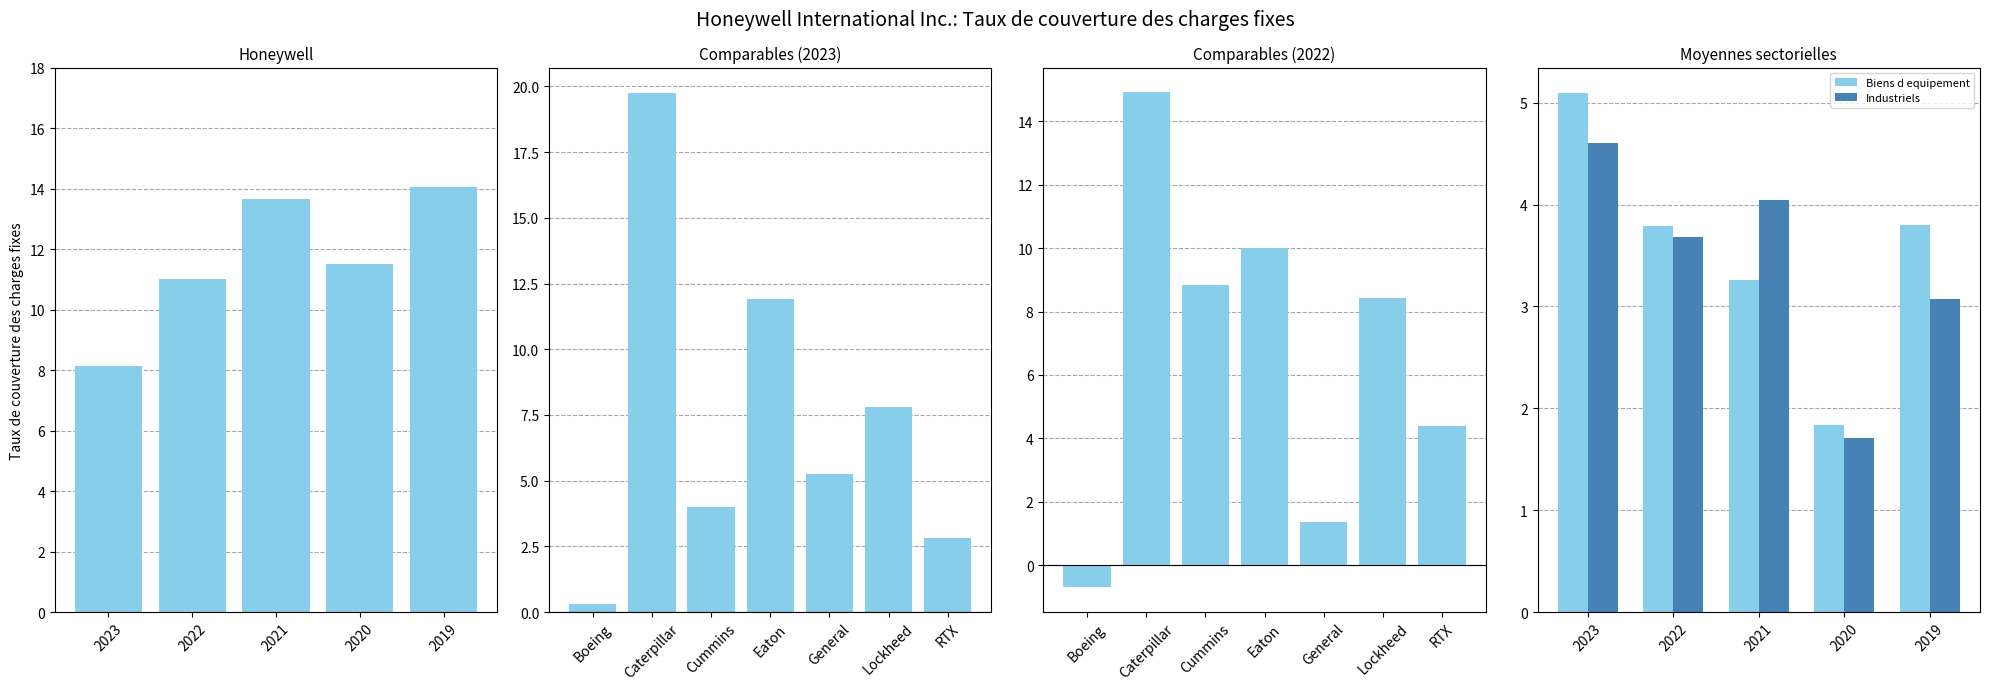

What is the total value across all series at 2022?

18.5